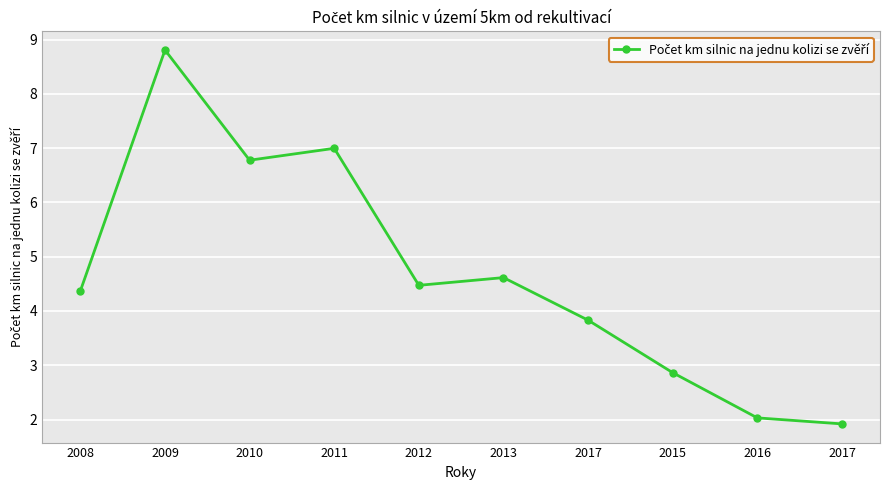

Rank the categories by value from lowest to highest.

2017, 2016, 2015, 2017, 2008, 2012, 2013, 2010, 2011, 2009